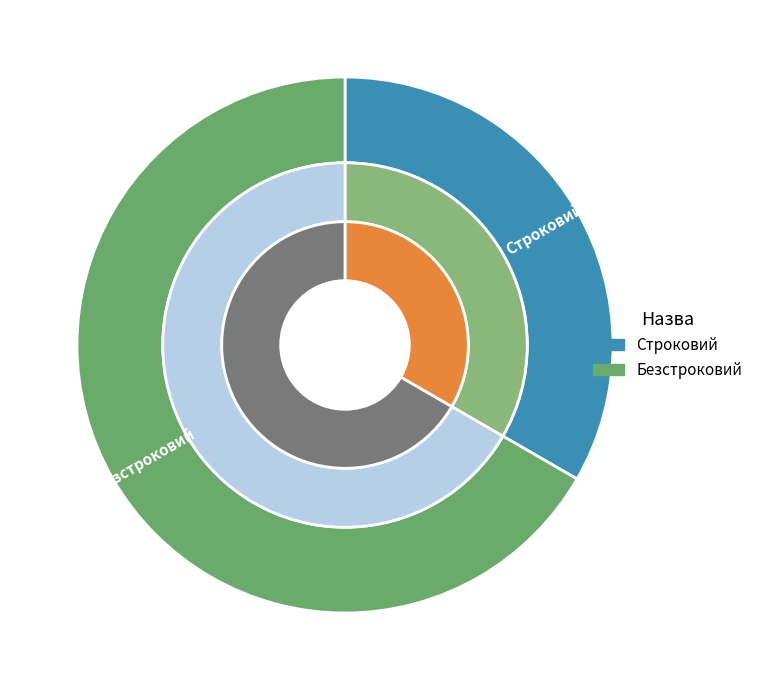

What is the majority slice?

Безстроковий